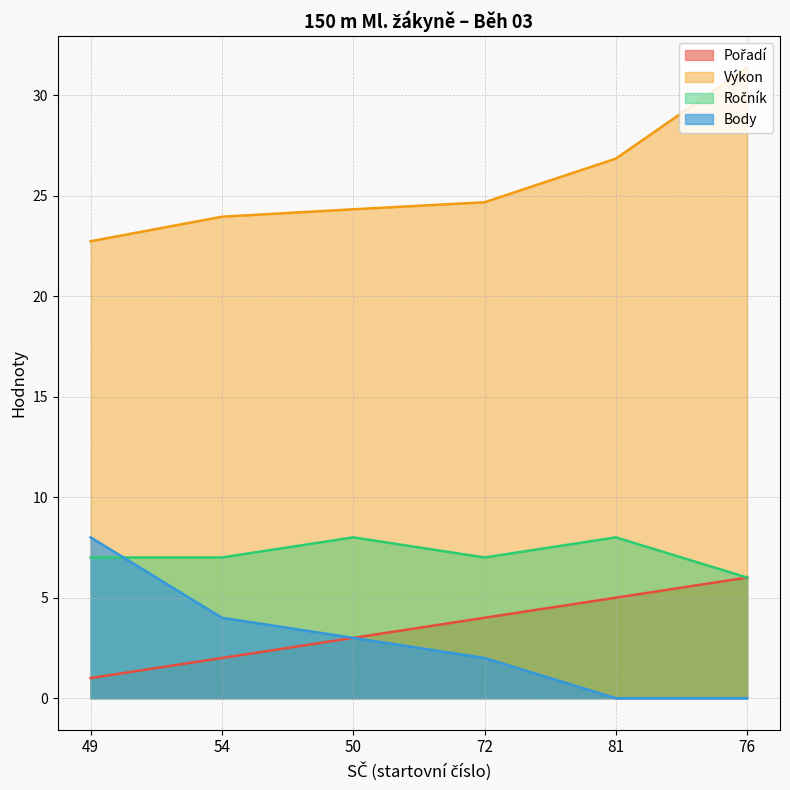

Reading left to right, what are all the values shown in this chart?

Pořadí: 49=1.0	54=2.0	50=3.0	72=4.0	81=5.0	76=6.0
Výkon: 49=22.7	54=23.9	50=24.3	72=24.7	81=26.8	76=31.4
Ročník: 49=7.0	54=7.0	50=8.0	72=7.0	81=8.0	76=6.0
Body: 49=8.0	54=4.0	50=3.0	72=2.0	81=0.0	76=0.0